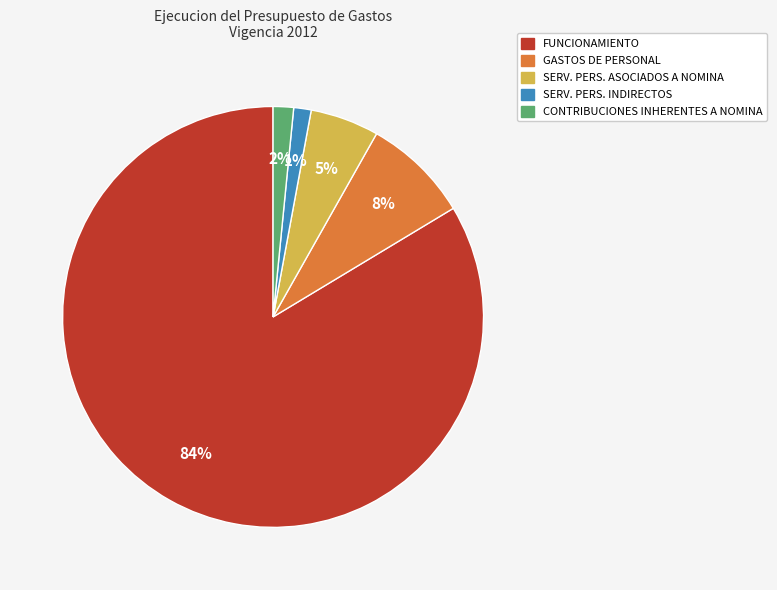

Is the sum of FUNCIONAMIENTO and SERV. PERS. INDIRECTOS greater than half?

Yes